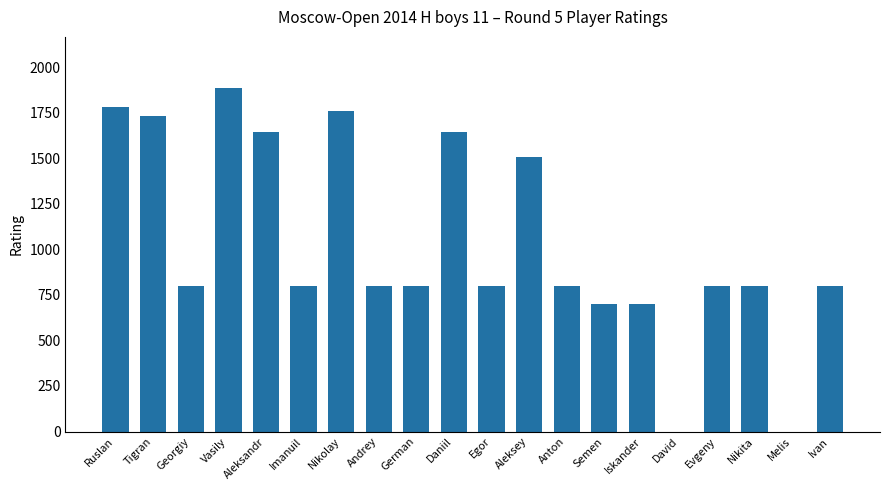

What is the sum of the values at Tigran and Ruslan?

3509